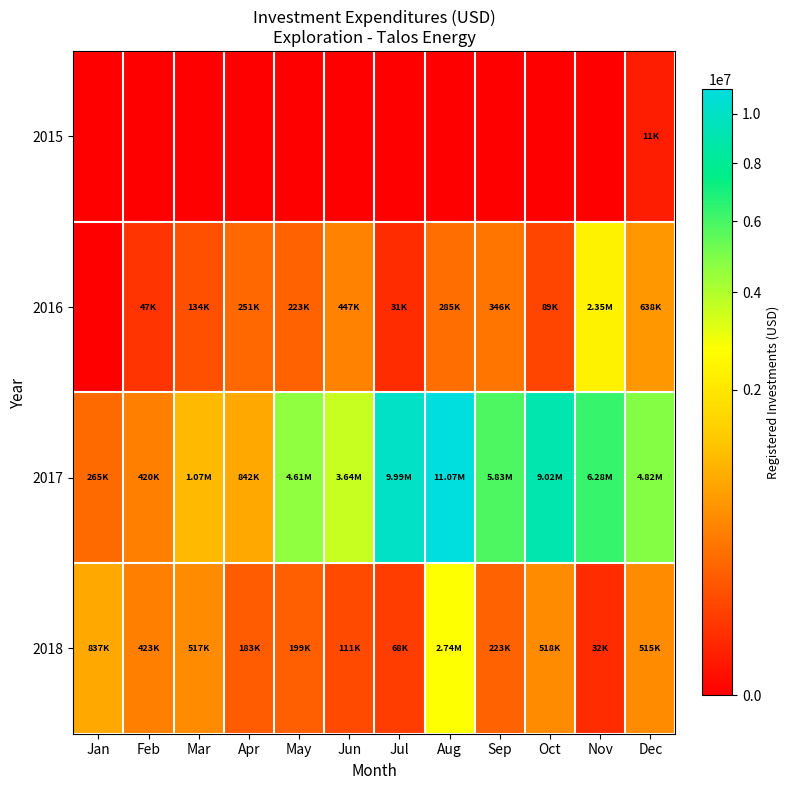

Reading left to right, what are all the values shown in this chart?

2015: Jan=0.0	Feb=0.0	Mar=0.0	Apr=0.0	May=0.0	Jun=0.0	Jul=0.0	Aug=0.0	Sep=0.0	Oct=0.0	Nov=0.0	Dec=11400.0
2016: Jan=0.0	Feb=47072.5	Mar=134292.0	Apr=251188.6	May=222548.5	Jun=447288.8	Jul=30750.4	Aug=284755.5	Sep=345851.8	Oct=89468.5	Nov=2345837.9	Dec=637728.1
2017: Jan=265369.9	Feb=419851.0	Mar=1068866.4	Apr=841617.0	May=4614127.8	Jun=3635008.5	Jul=9992113.6	Aug=11069703.8	Sep=5828488.5	Oct=9015791.2	Nov=6276961.3	Dec=4816897.5
2018: Jan=836822.4	Feb=422759.8	Mar=517273.6	Apr=183477.6	May=199370.4	Jun=111220.2	Jul=68382.6	Aug=2738602.7	Sep=222578.2	Oct=517704.0	Nov=32329.1	Dec=515396.4